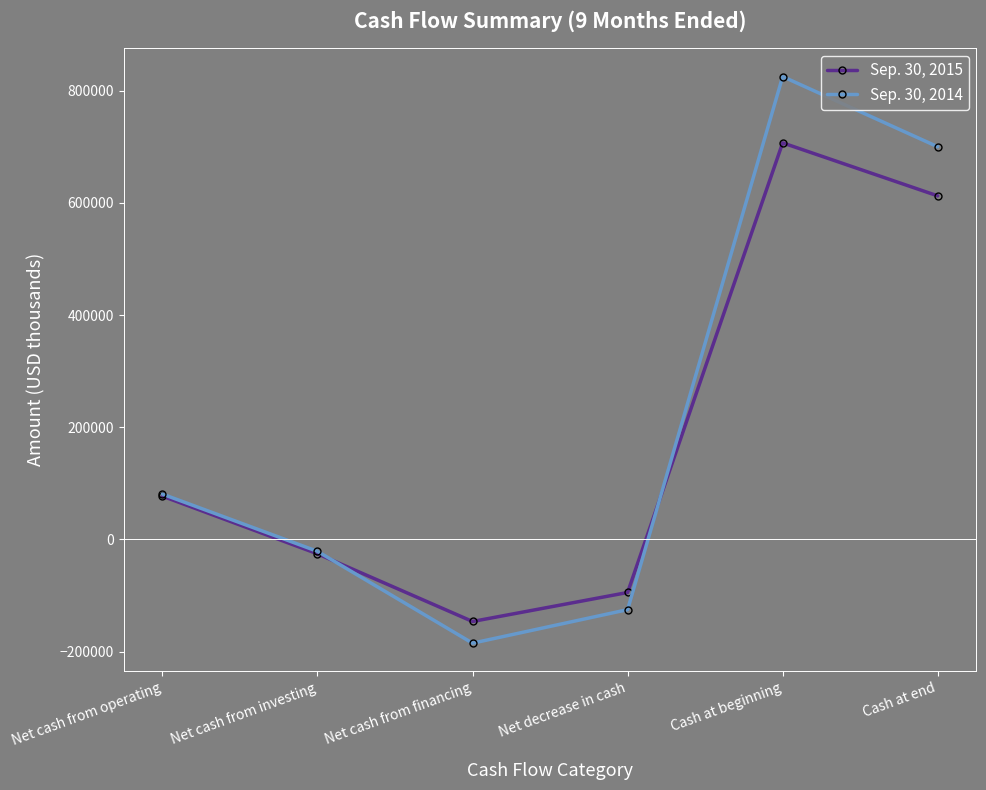

How many lines are shown in the chart?

2